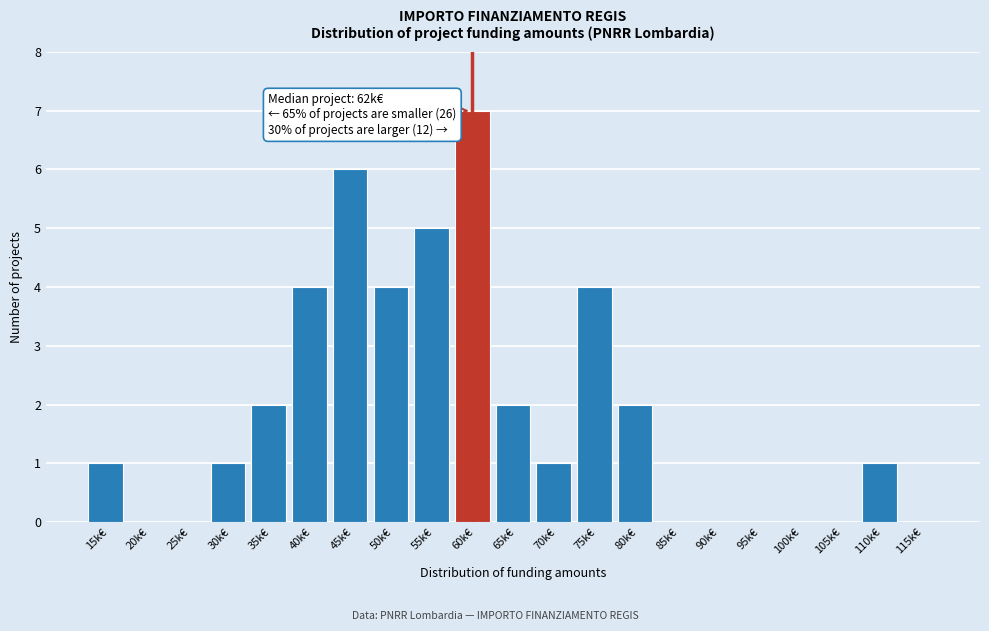

Reading left to right, transcribe all the data shown in this chart.

15k€=1	20k€=0	25k€=0	30k€=1	35k€=2	40k€=4	45k€=6	50k€=4	55k€=5	60k€=7	65k€=2	70k€=1	75k€=4	80k€=2	85k€=0	90k€=0	95k€=0	100k€=0	105k€=0	110k€=1	115k€=0